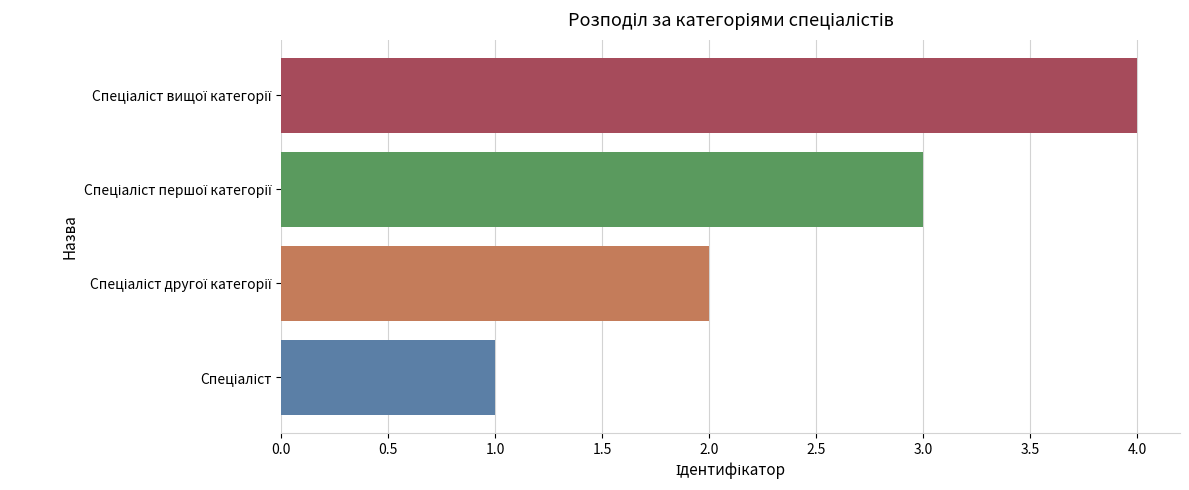

Which category has the highest value across all series?

Спеціаліст вищої категорії